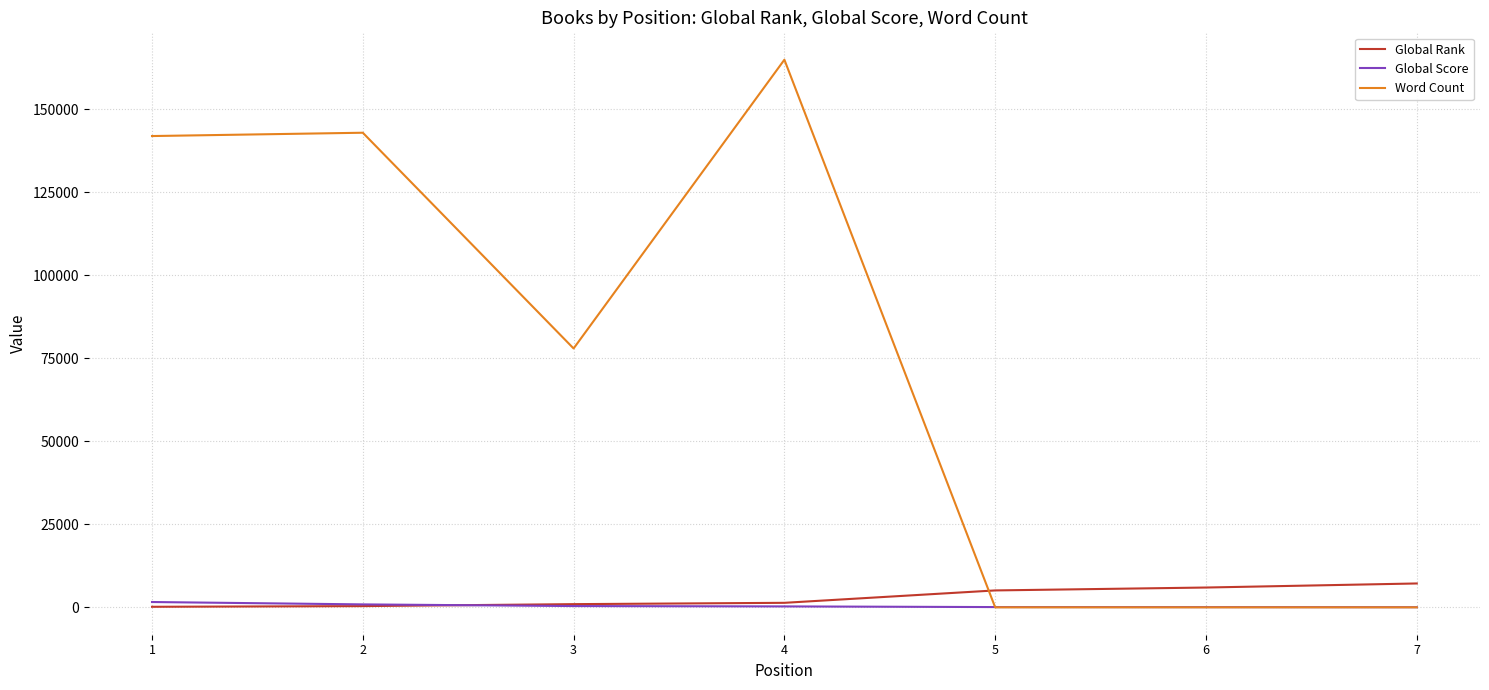

What is the average value of the Global Rank series?

3018